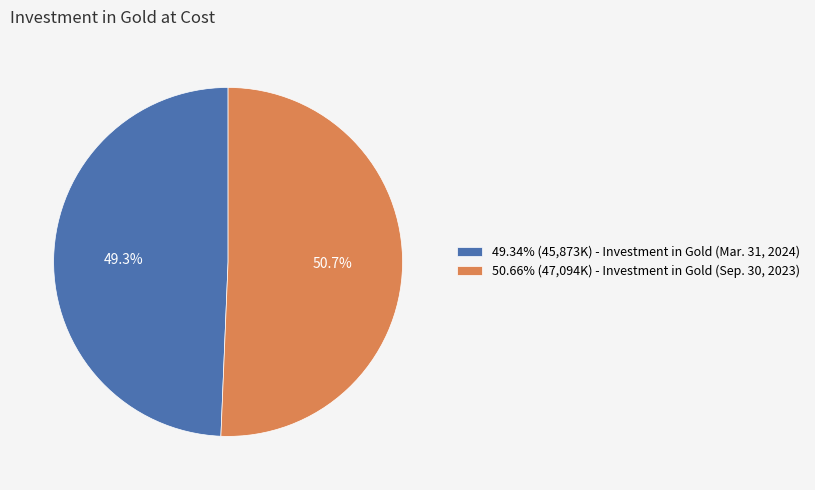

Is 49.34% (45,873K) - Investment in Gold (Mar. 31, 2024) the majority of the pie?

No